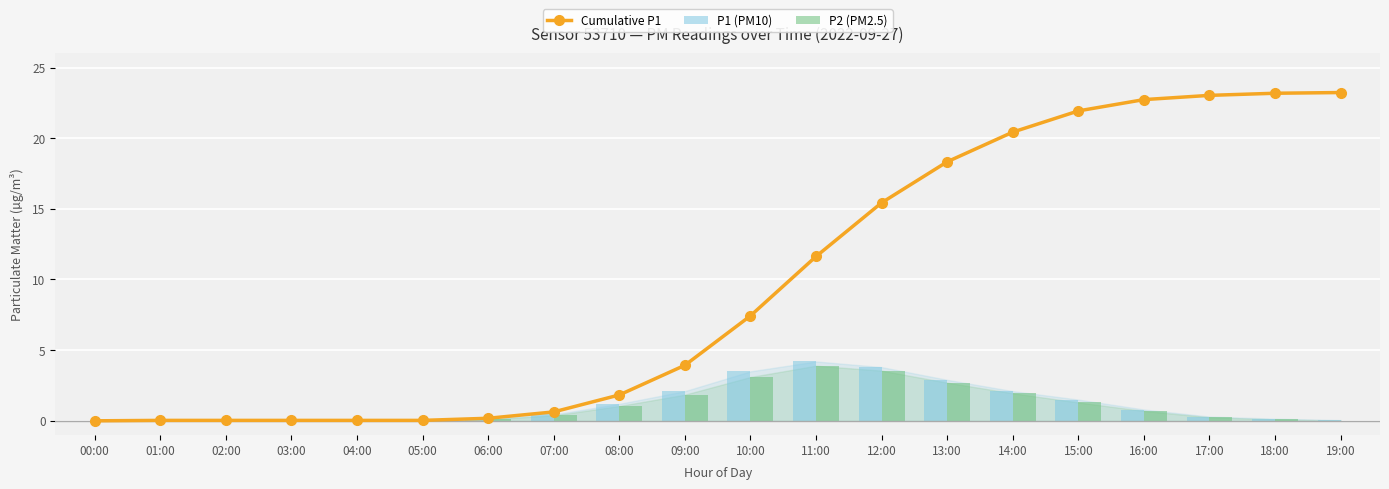

What is the sum of the P2 (PM2.5) values at 09:00 and 19:00?

1.9